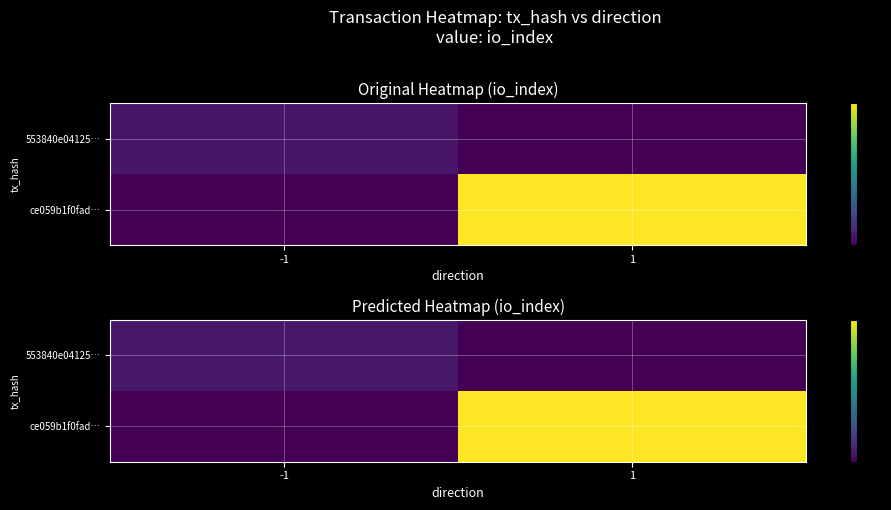

Where is row_0 nearest to the value 0?

1